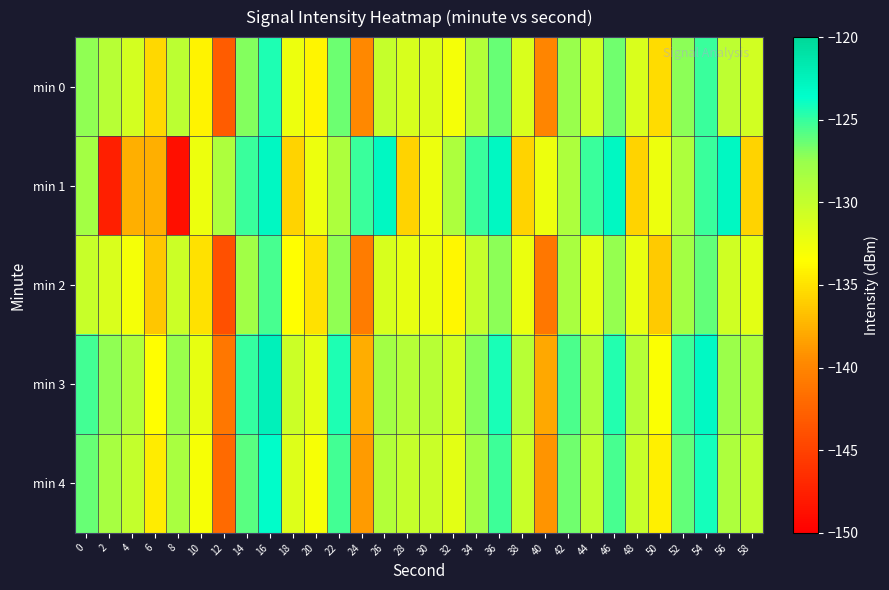

What is the minimum value shown in the chart?

-148.7